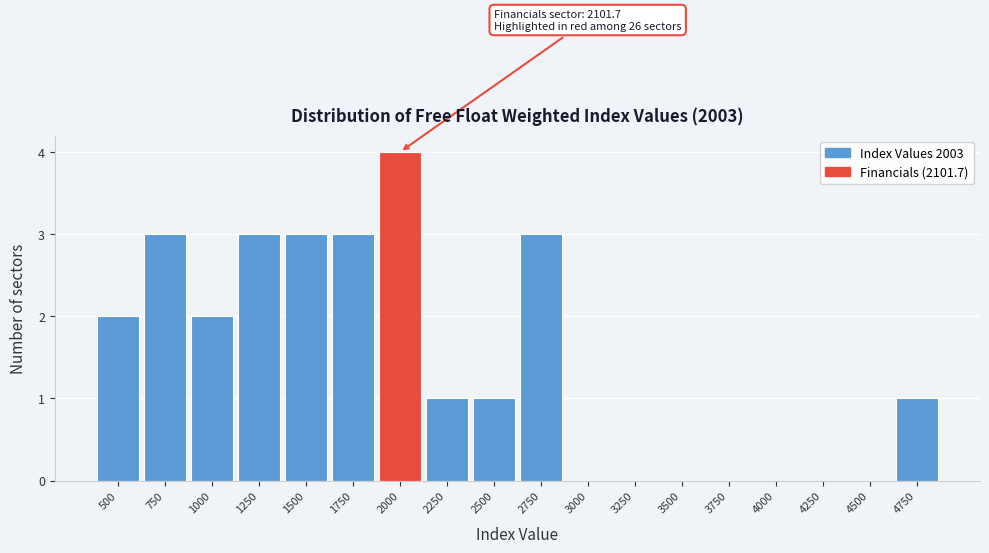

Reading left to right, extract all data points from this chart.

500=2	750=3	1000=2	1250=3	1500=3	1750=3	2000=4	2250=1	2500=1	2750=3	3000=0	3250=0	3500=0	3750=0	4000=0	4250=0	4500=0	4750=1